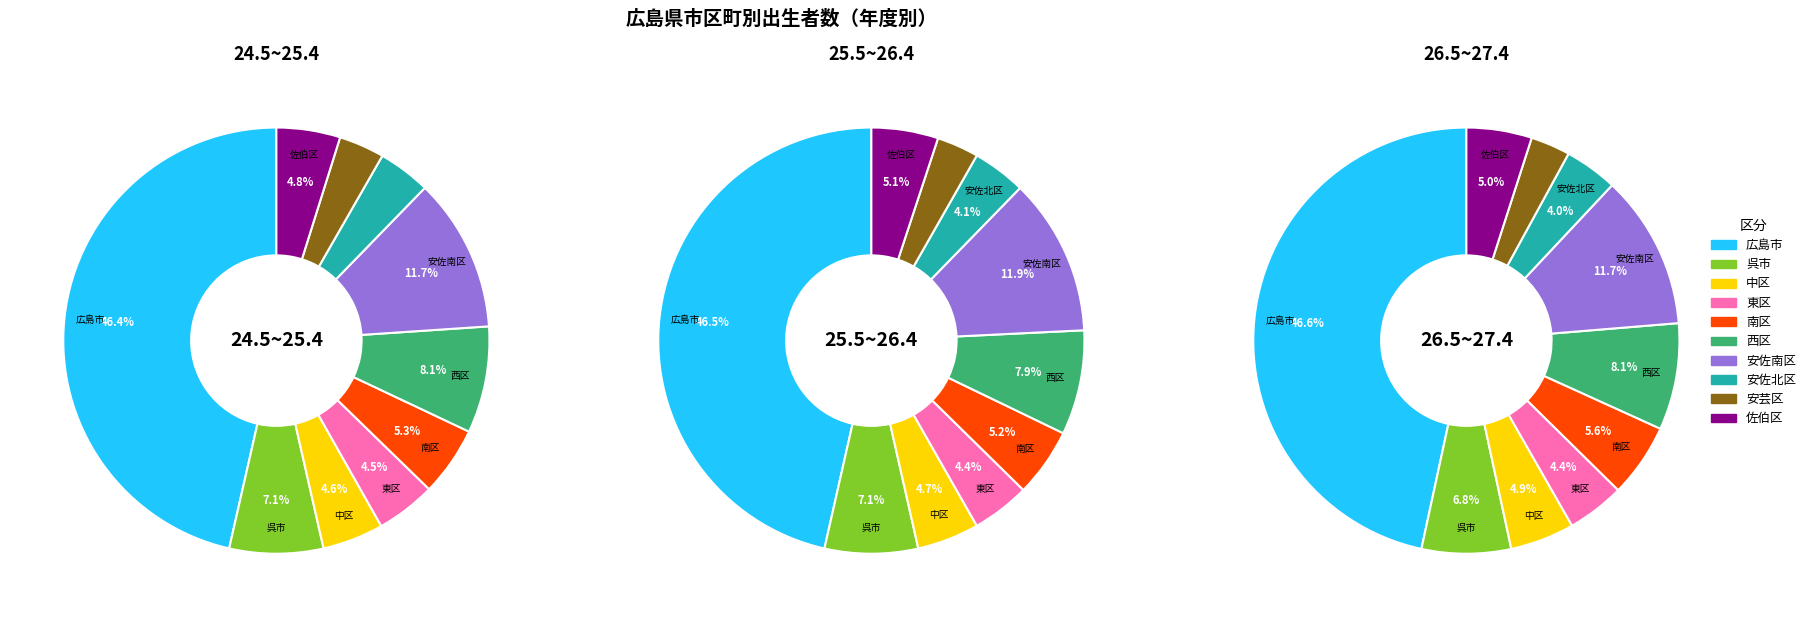

Which category has the biggest portion of the pie?

広島市